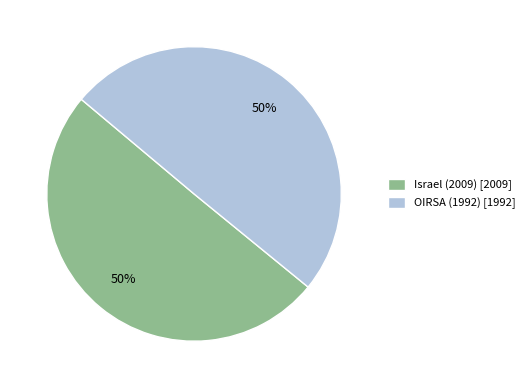

The OIRSA (1992) slice represents 50% of the pie. True or false?

True